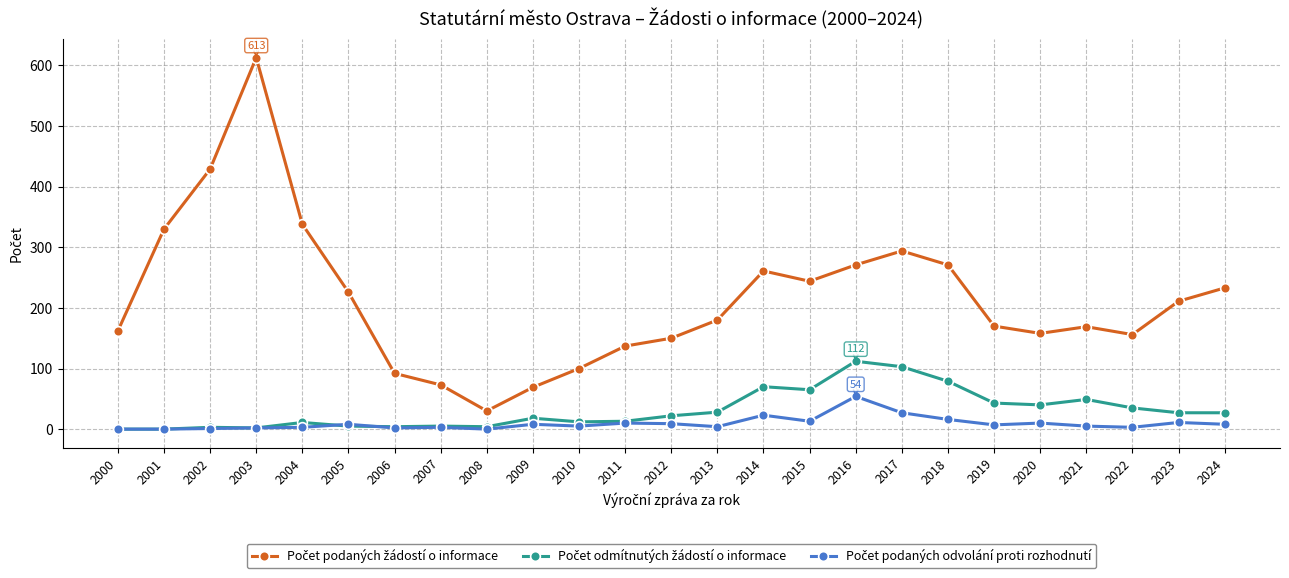

What is the difference between the highest and lowest values at 2000?

162